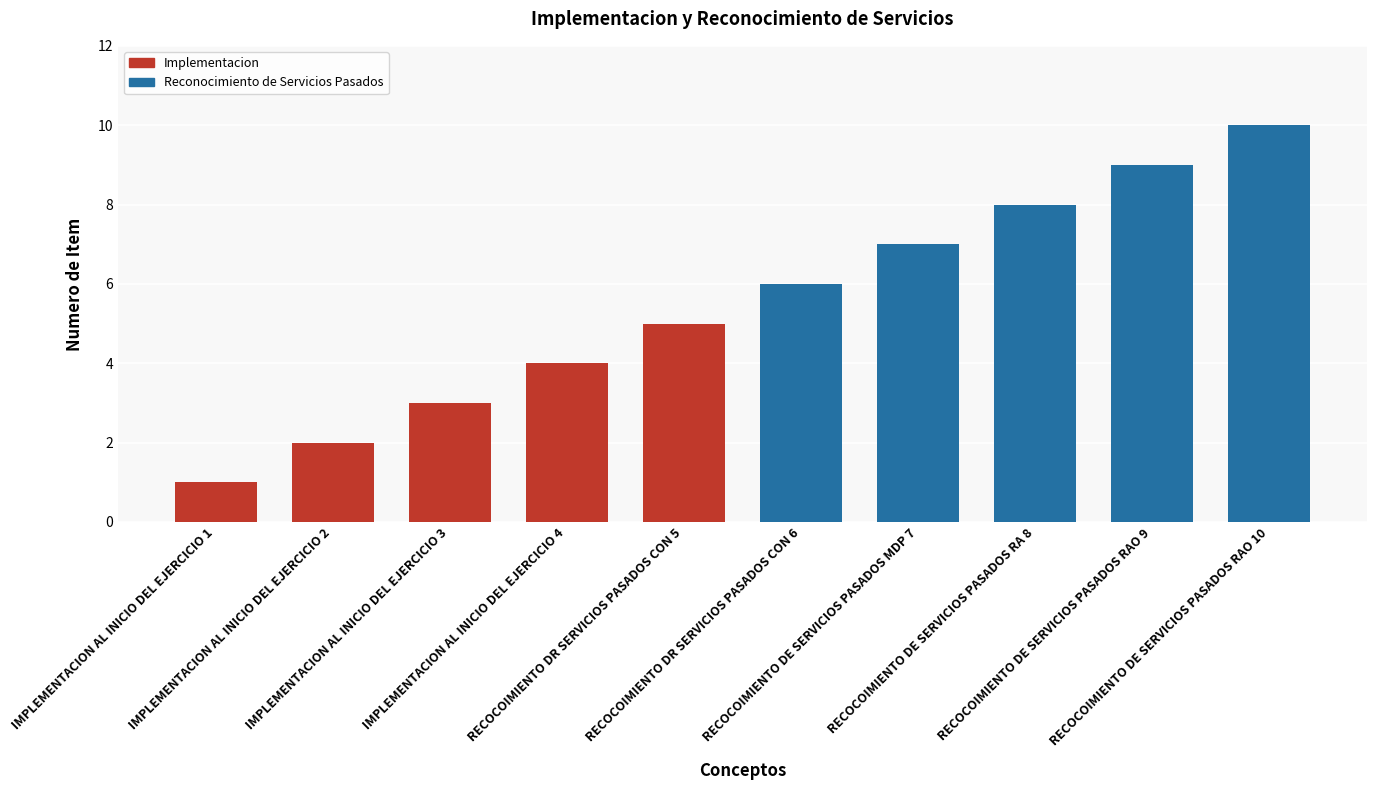

The chart shows a value of 2 at IMPLEMENTACION AL INICIO DEL EJERCICIO 1. True or false?

False